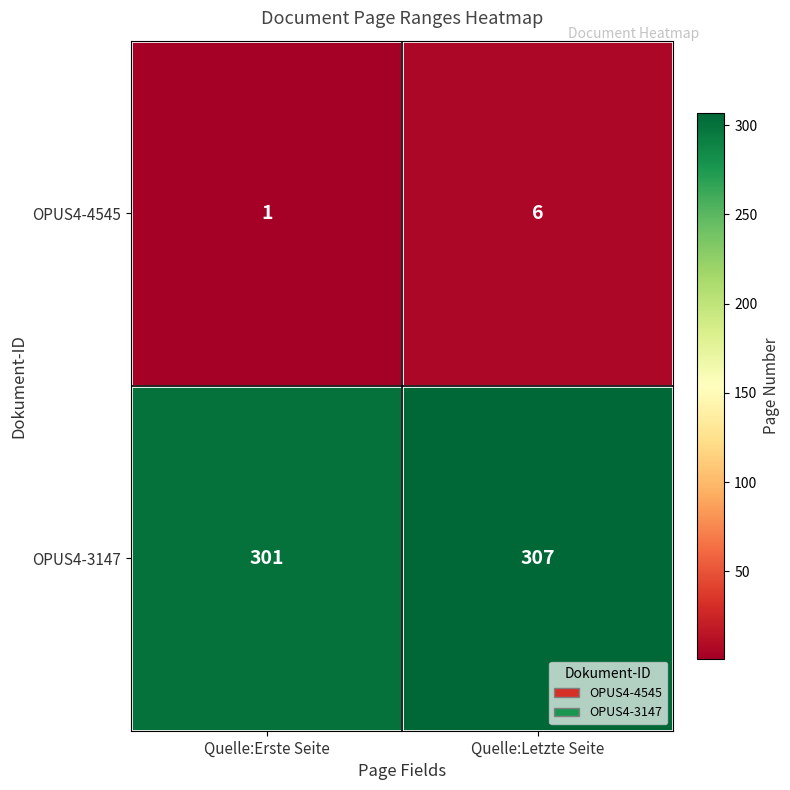

At which category does the chart reach its minimum across all series?

Quelle:Erste Seite